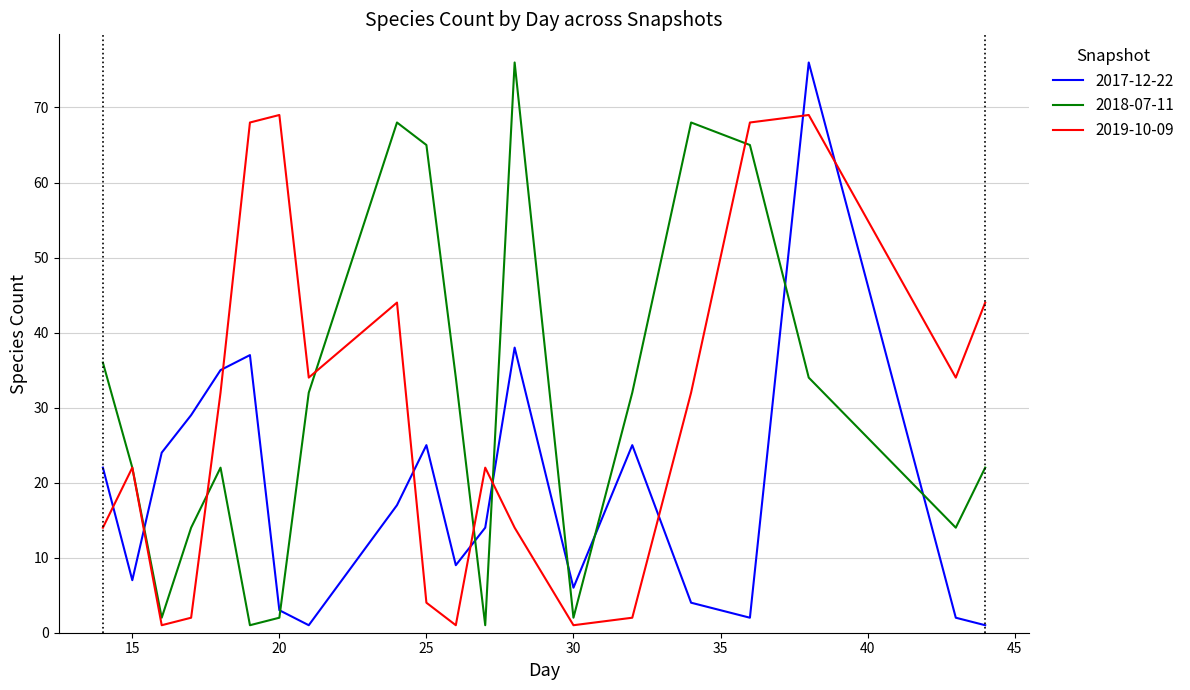

What is the maximum value for 2017-12-22?

76